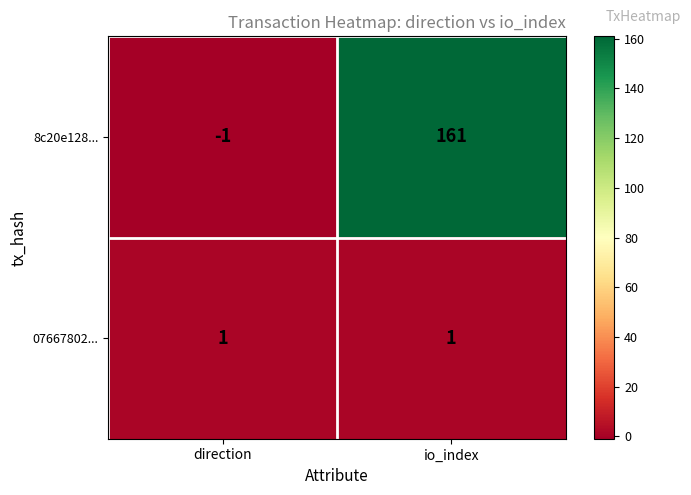

Reading left to right, extract all data points from this chart.

8c20e128...: direction=-1	io_index=161
07667802...: direction=1	io_index=1